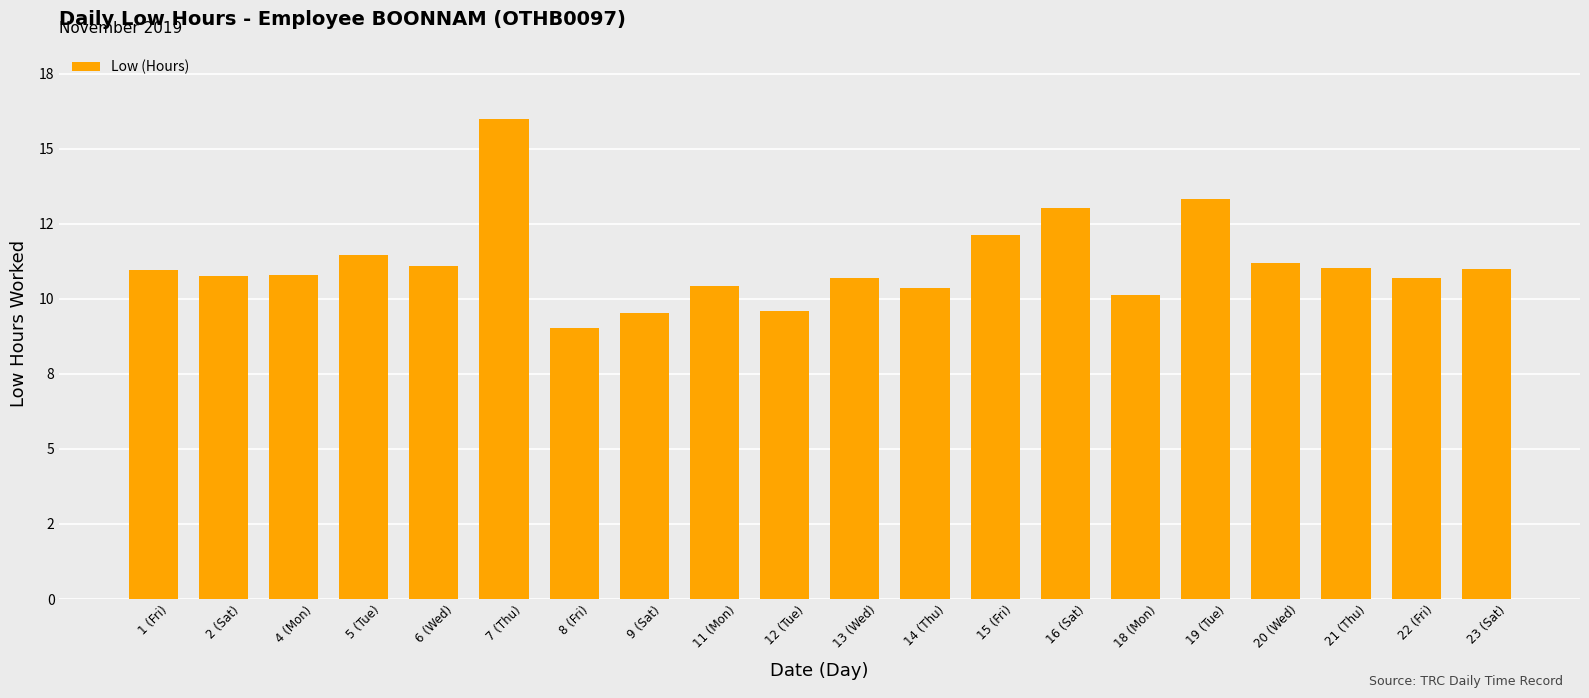

Does the chart contain stacked bars?

No